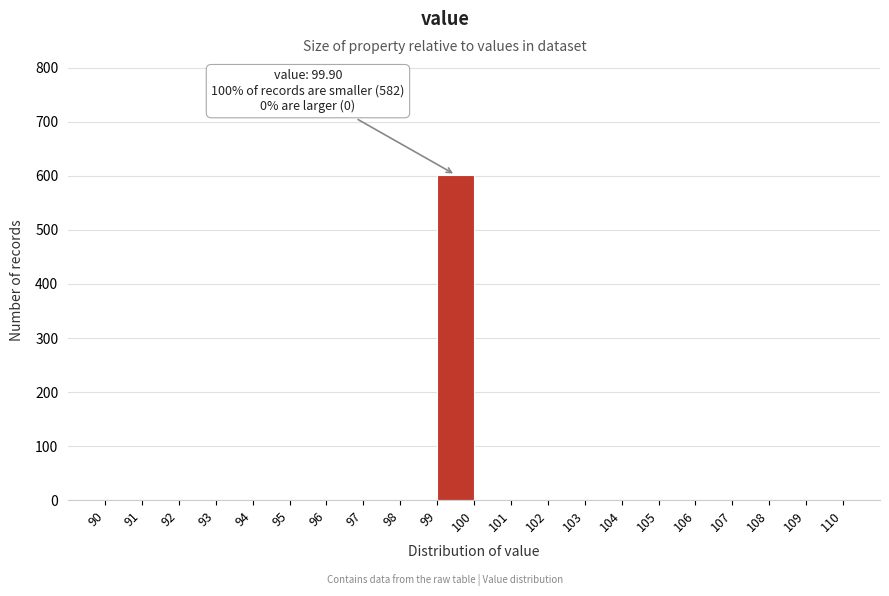

Which range on the x-axis has the tallest bar?

99 to 100